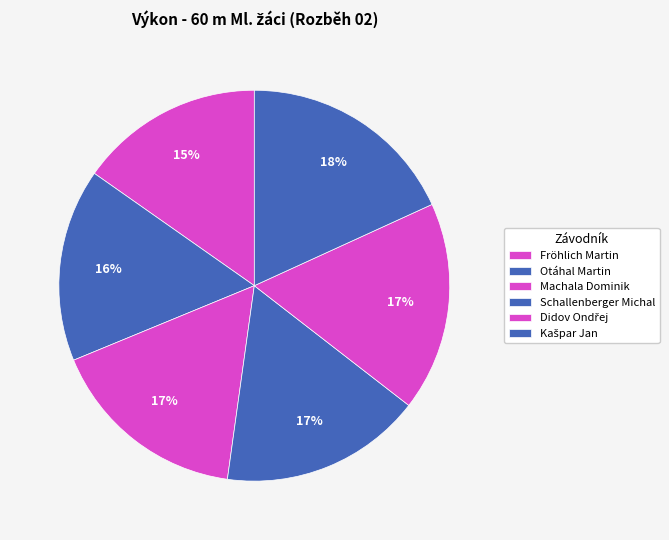

How many segments does this pie chart have?

6